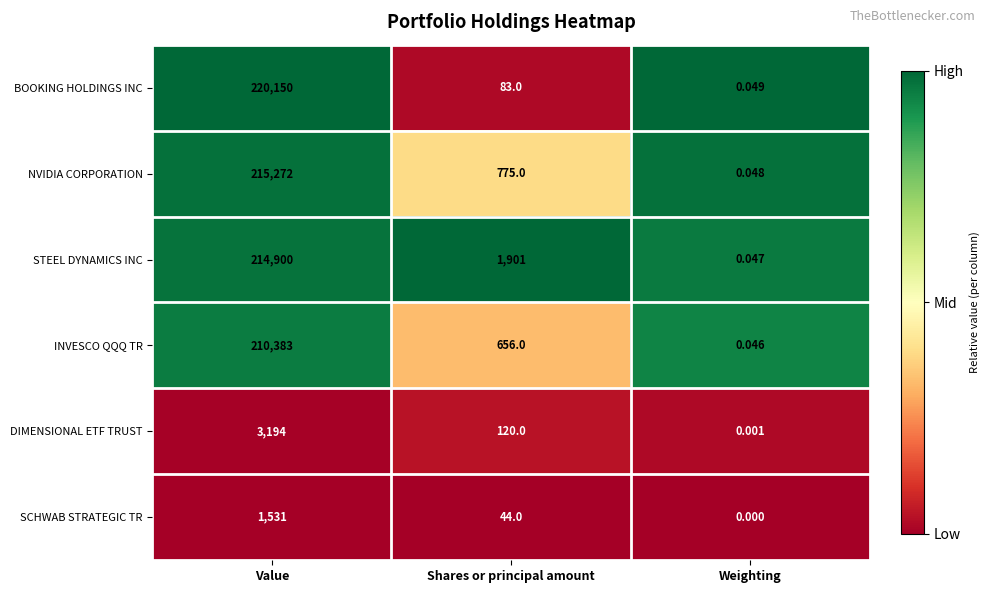

Which category has the lowest value in the DIMENSIONAL ETF TRUST series?

Weighting